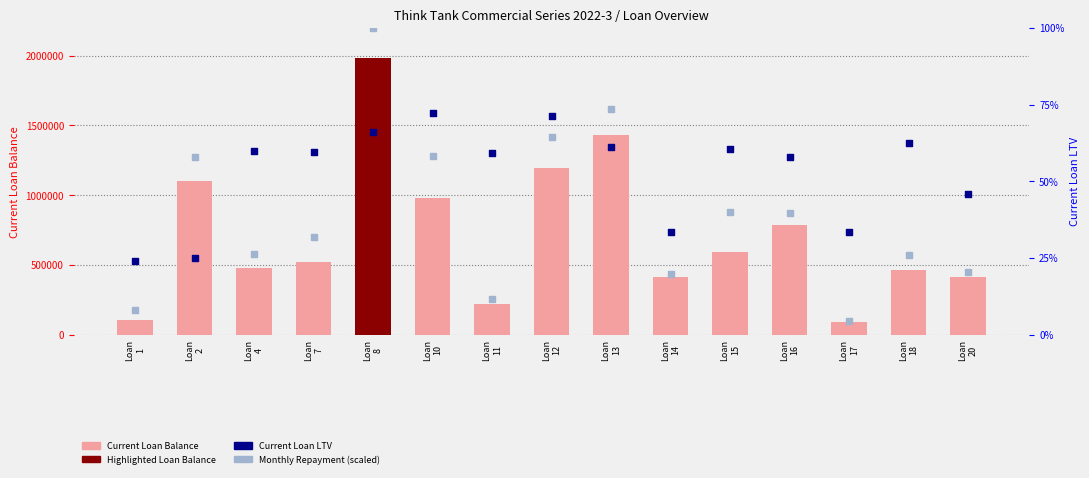

At how many categories does at least one series exceed 1727461?

1